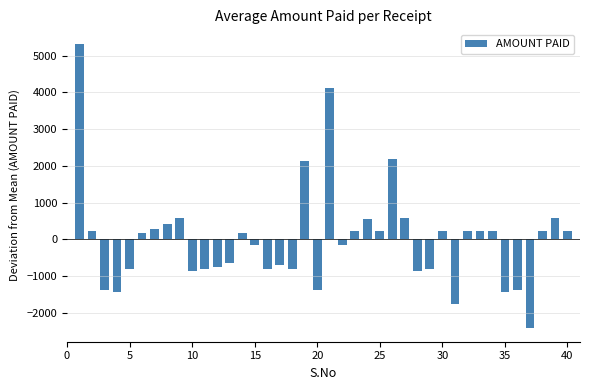

What is the value of the 27th bar from the left?

595.8